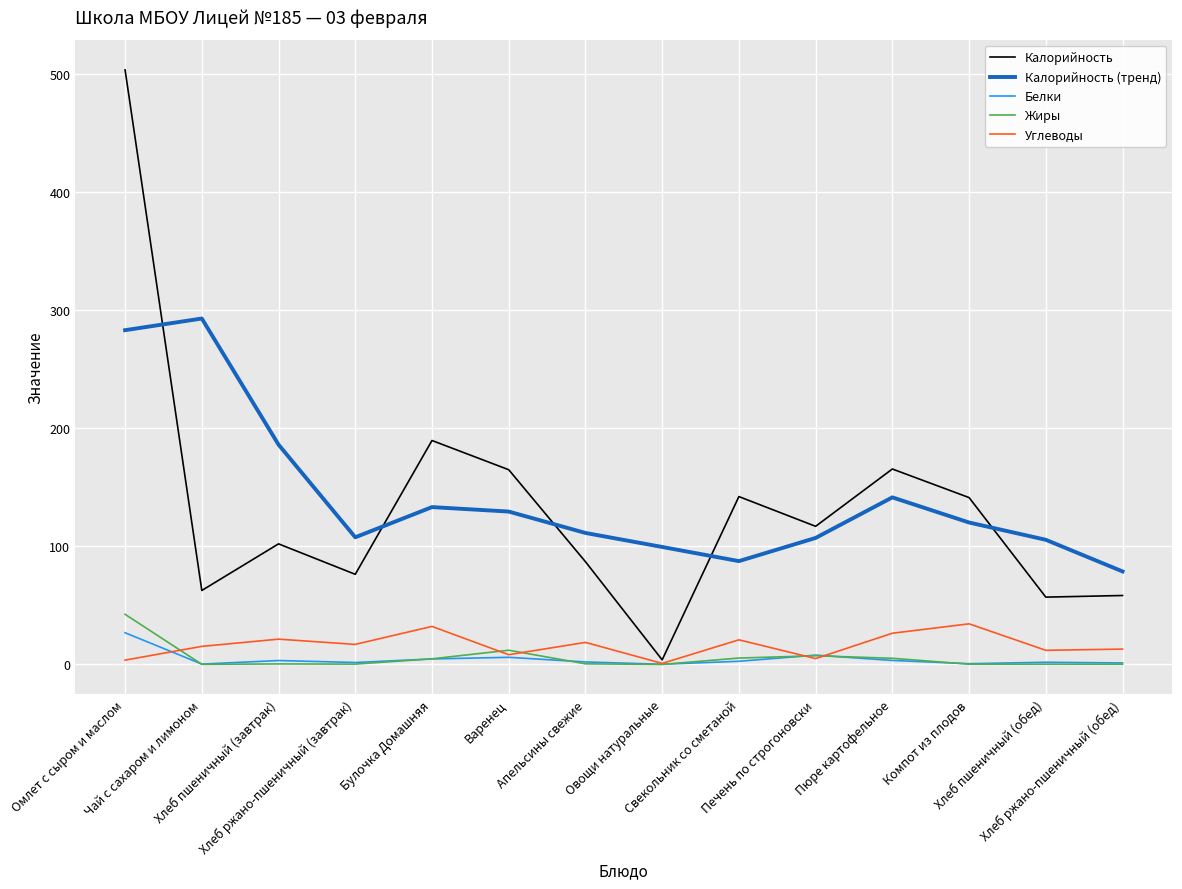

What is the spread (max minus min) of values at Чай с сахаром и лимоном?

292.7